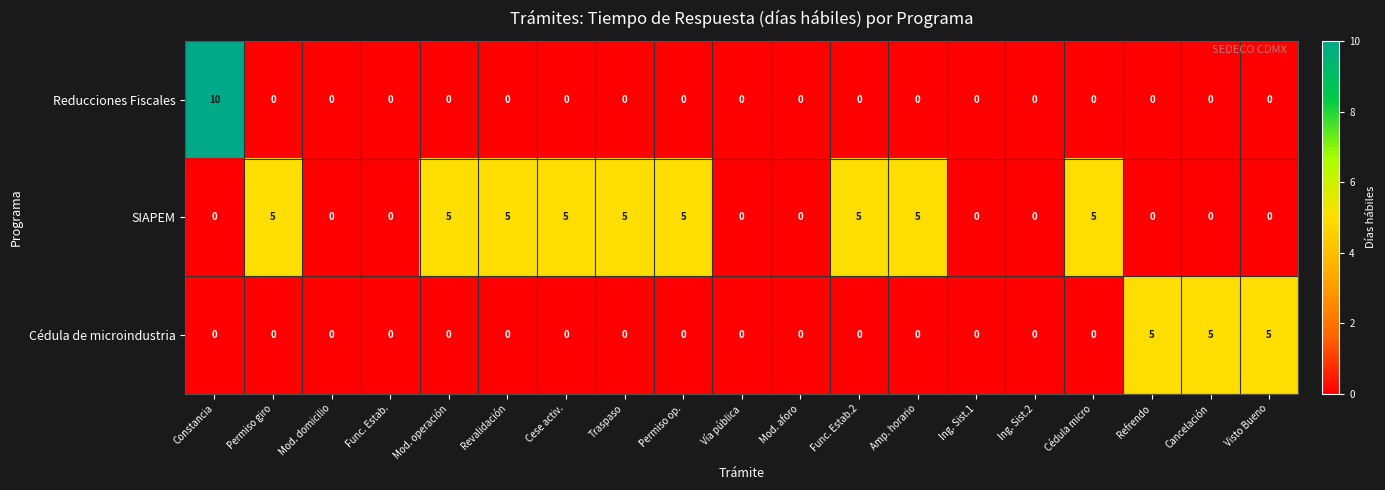

True or false: SIAPEM has a value of 0 at Vía pública.

True